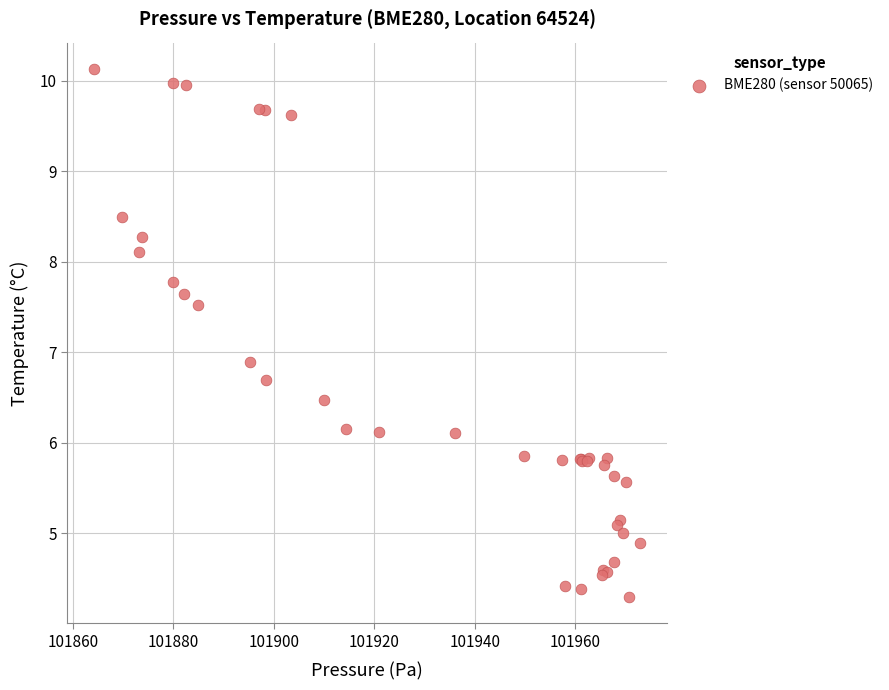

What Y value in the scatter plot is closest to 7?

6.9